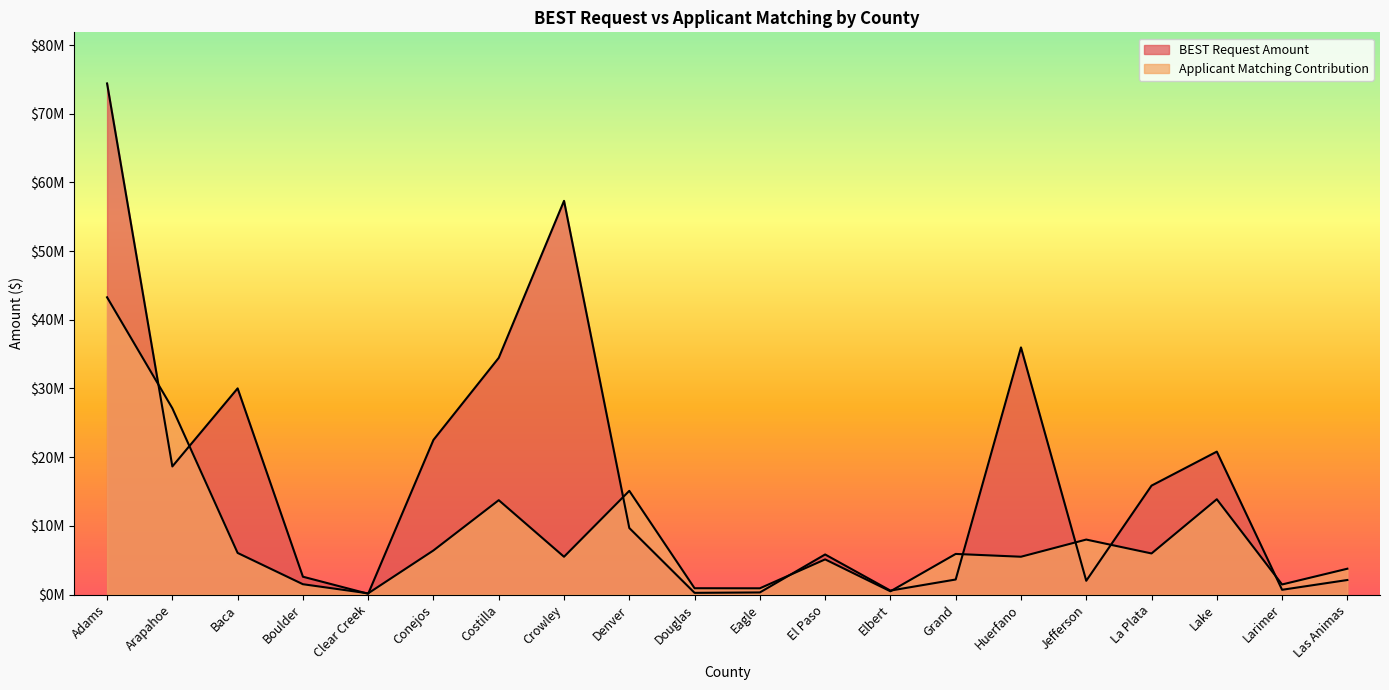

At which label does BEST Request Amount reach its minimum?

Clear Creek